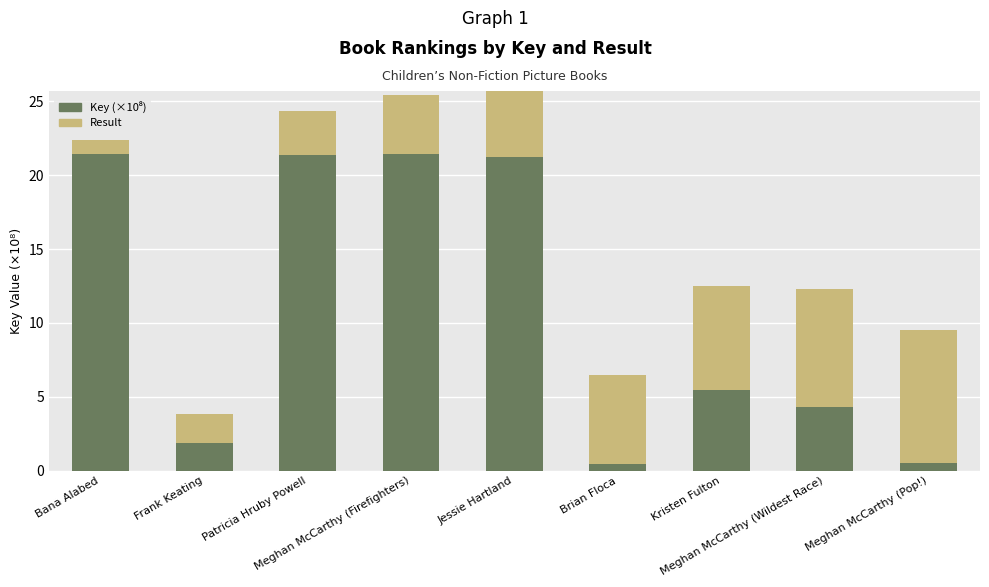

What is the maximum value for Key (×10⁸)?

21.4